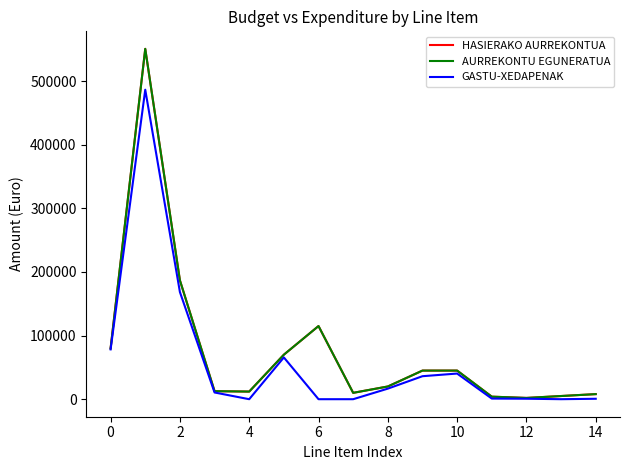

Where does the GASTU-XEDAPENAK series first go above 10570?

0